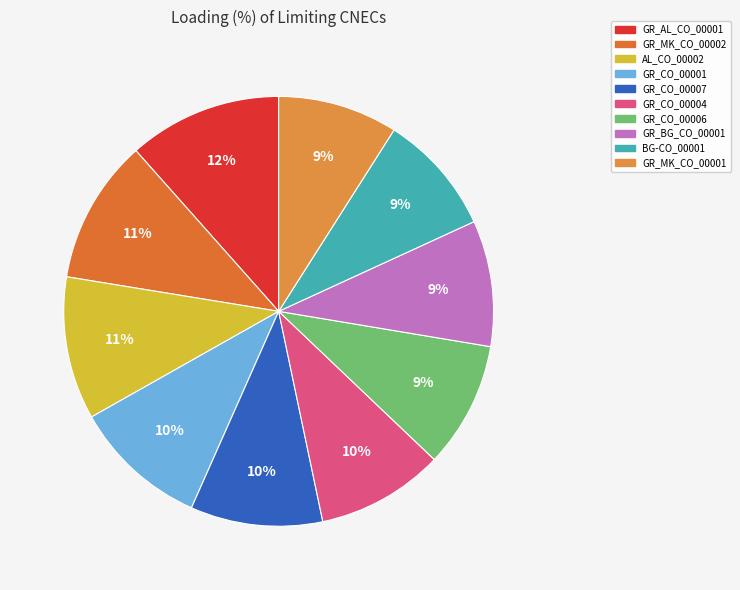

To the nearest percent, what is the difference between the largest and smallest slice percentages?

3%